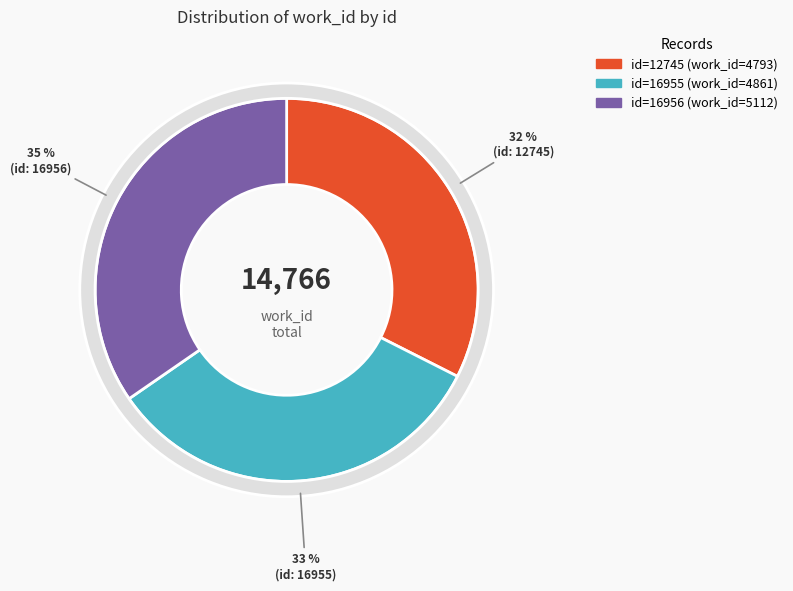

Which category has the biggest portion of the pie?

16956